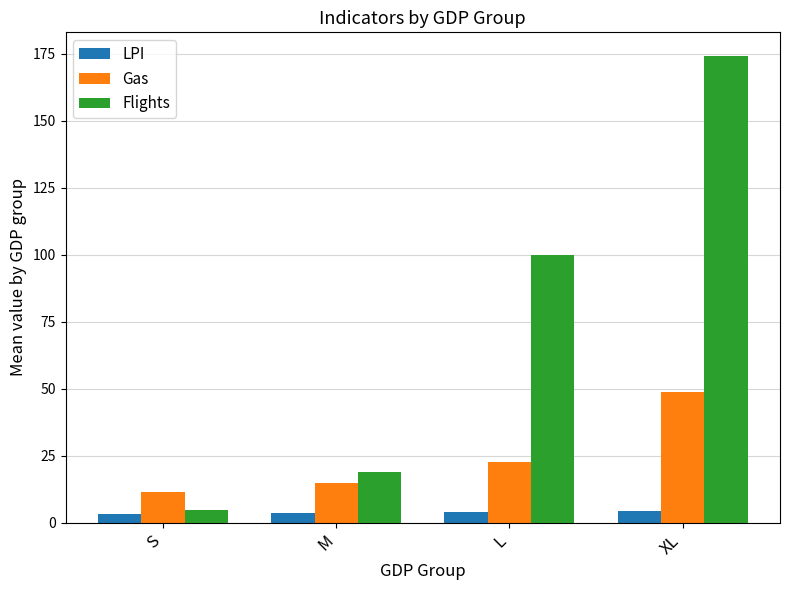

What are all the series names shown in the legend?

LPI, Gas, Flights